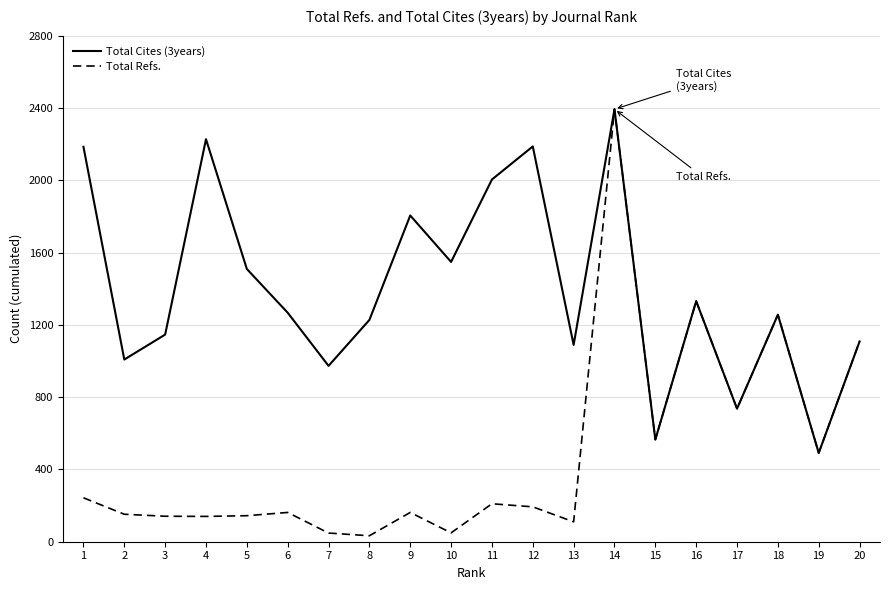

The value of Total Refs. at 19 is 855. True or false?

False